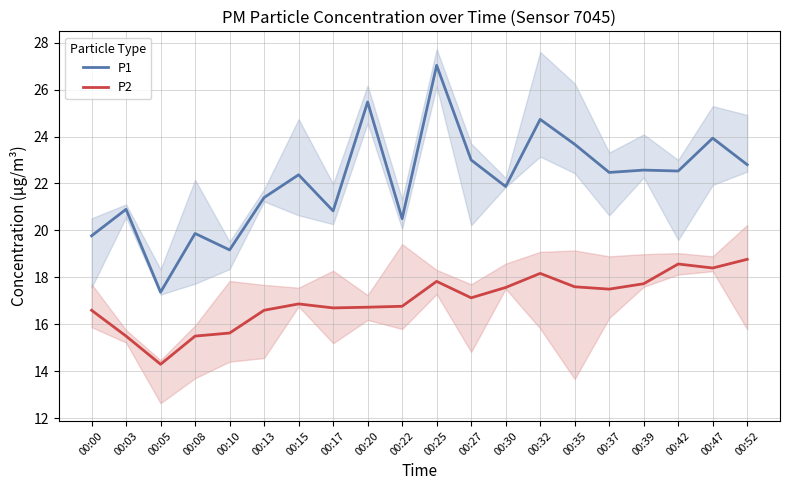

List the series in order of their peak value, lowest first.

P2, P1